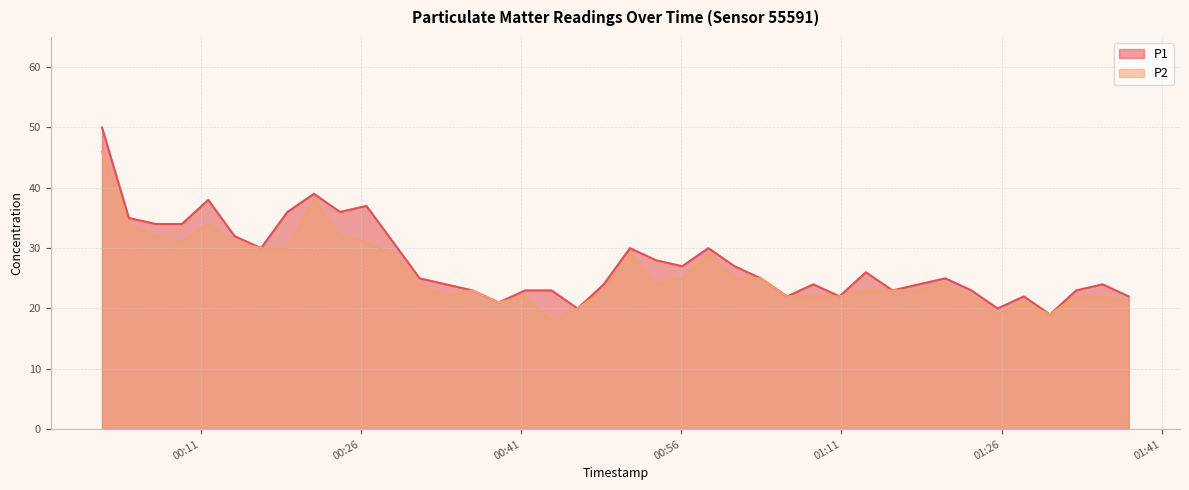

How many categories are shown in the chart?

40